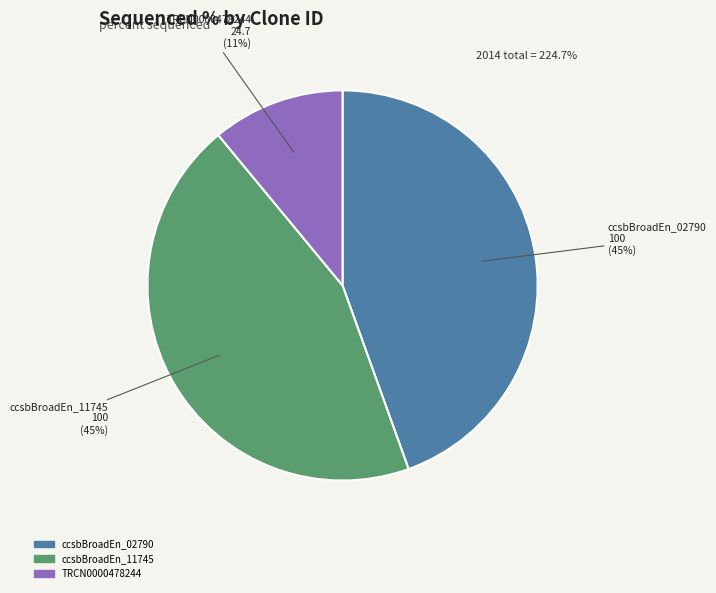

Which slice is the smallest?

TRCN0000478244